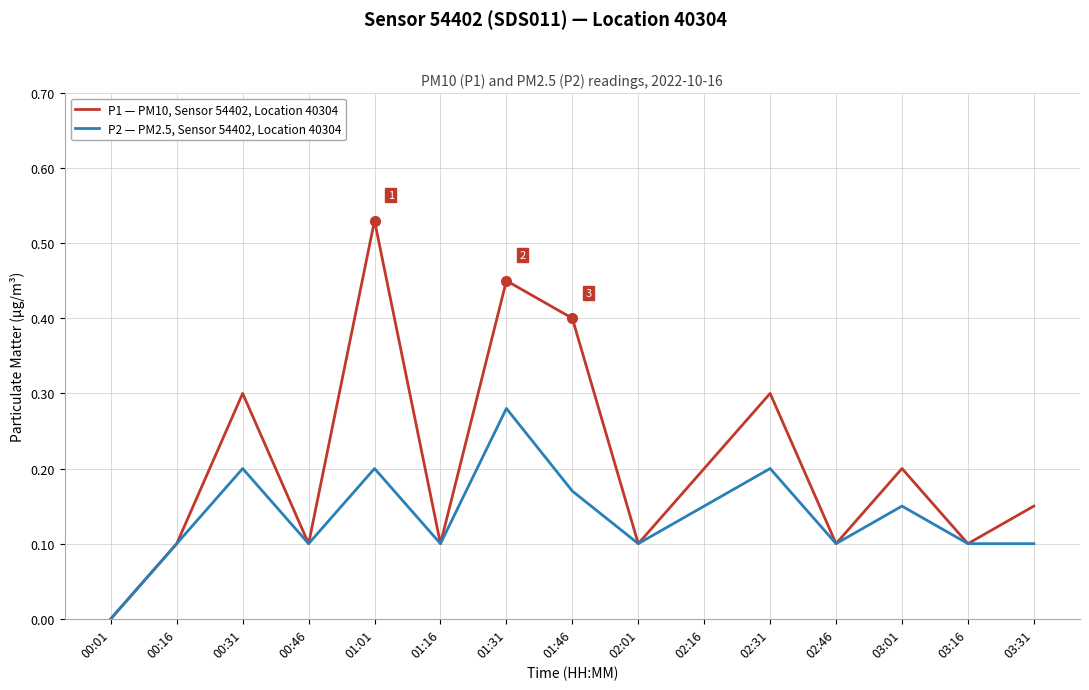

Is it true that P2 — PM2.5, Sensor 54402, Location 40304 equals 0.2 at 02:31?

True